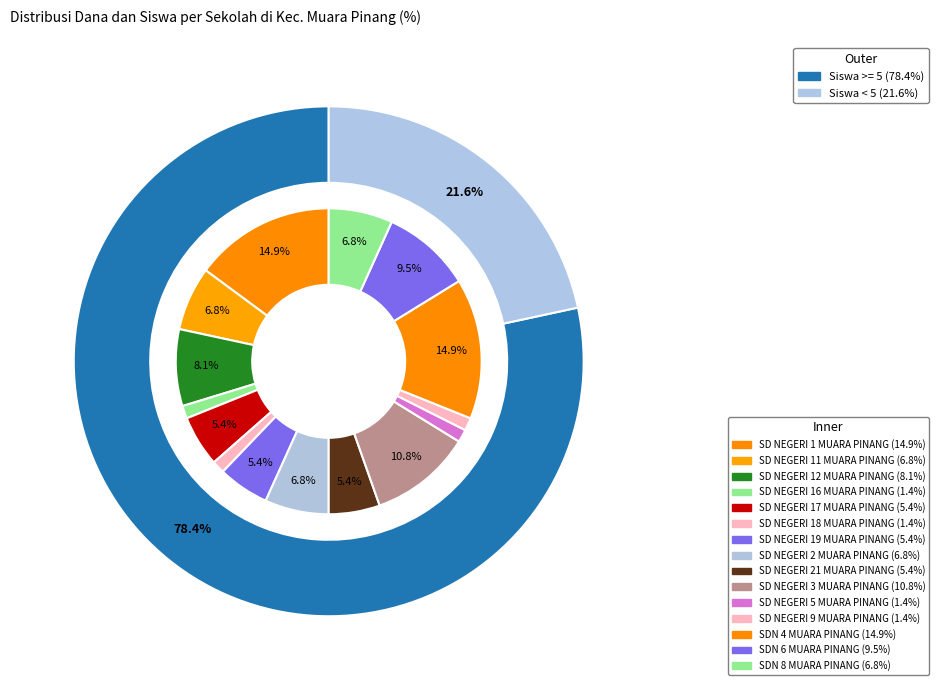

To the nearest percent, what is the average slice percentage?

7%